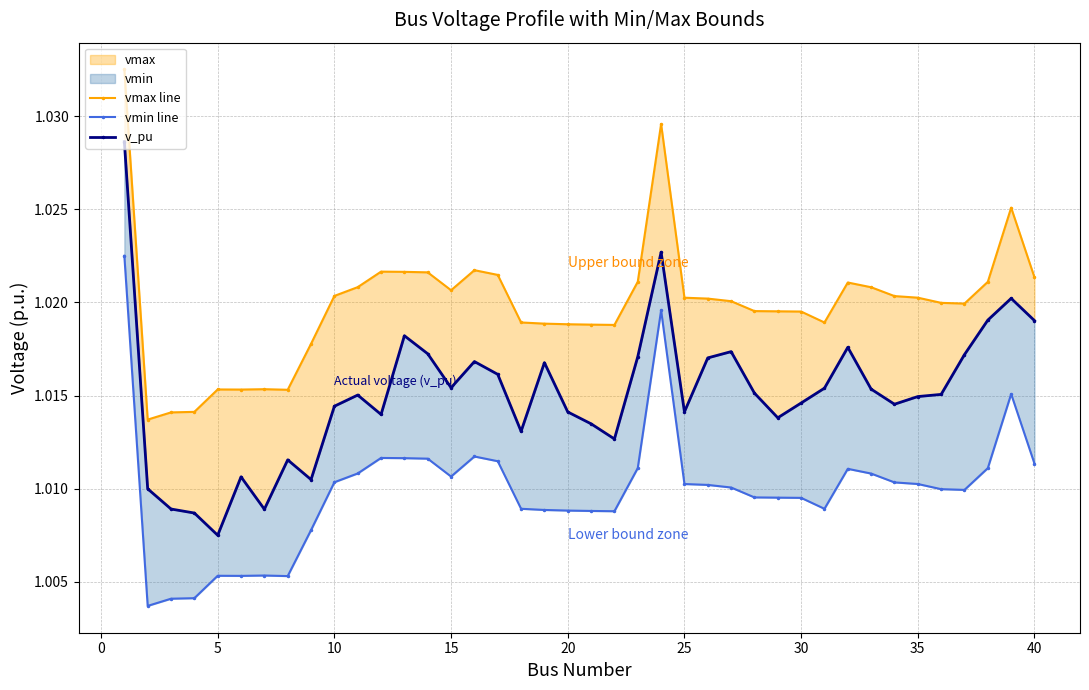

True or false: vmin line and v_pu intersect in this chart.

False